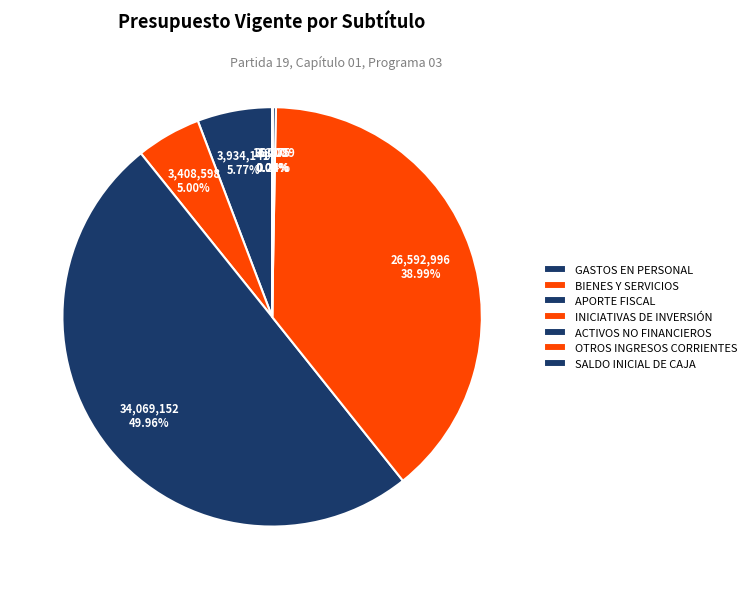

Between ACTIVOS NO FINANCIEROS and APORTE FISCAL, which is larger?

APORTE FISCAL